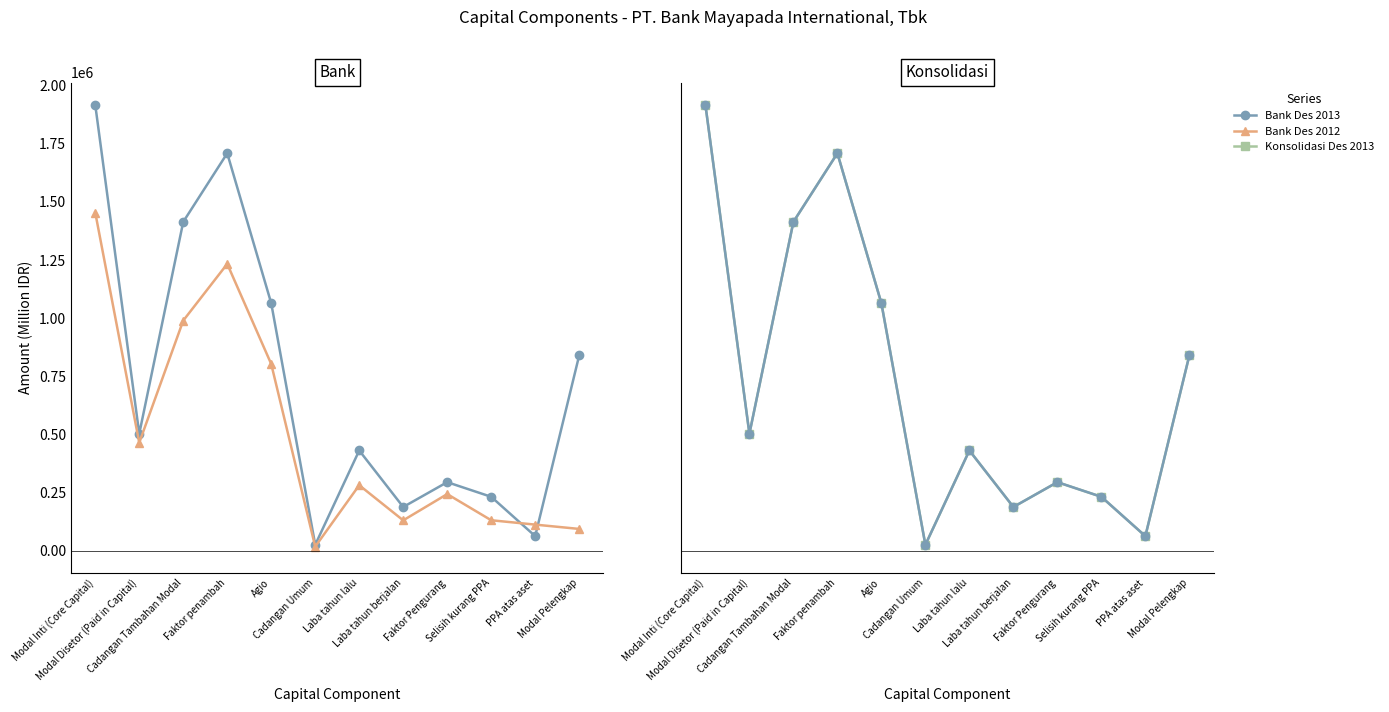

How many times do Bank Des 2012 and Bank Des 2013 cross each other?

2